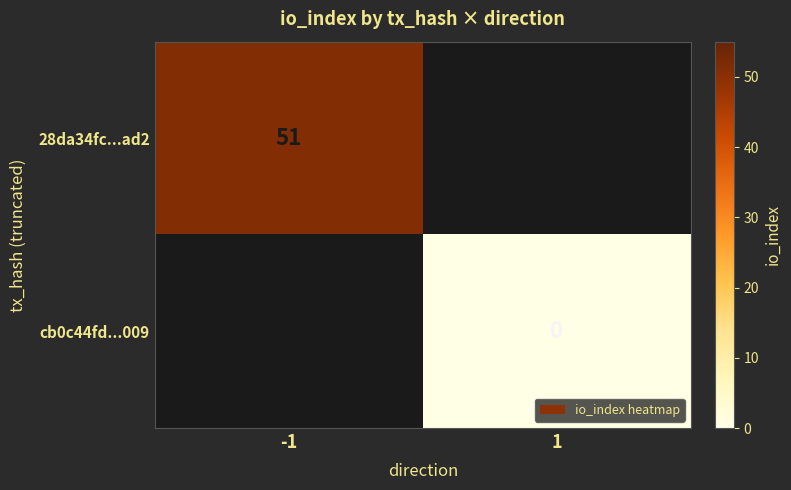

The 28da34fc...ad2 series shows 23.7 at -1. True or false?

False